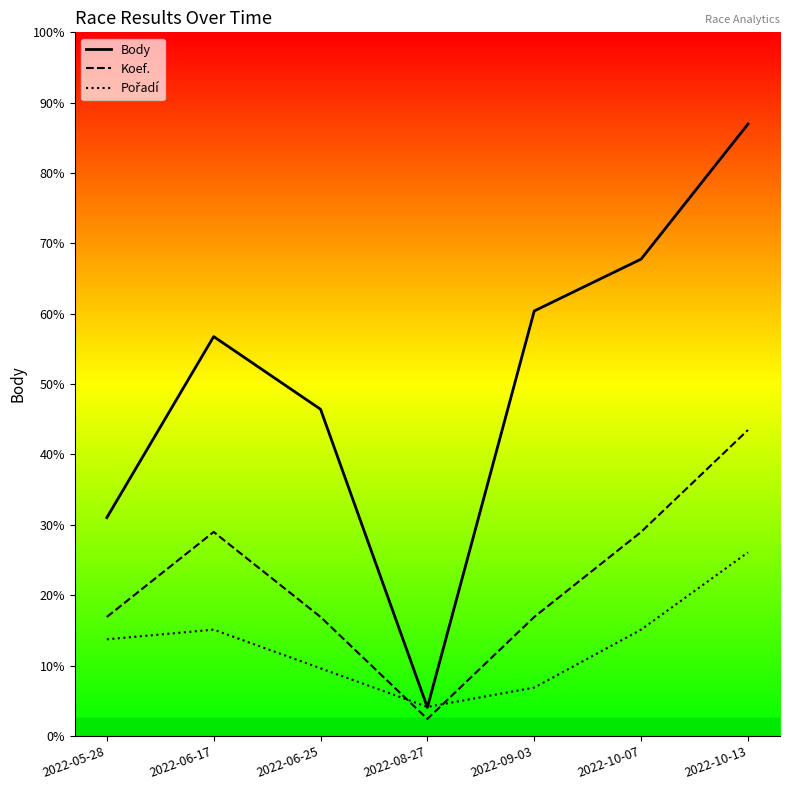

What position from the left is 2022-10-13?

7